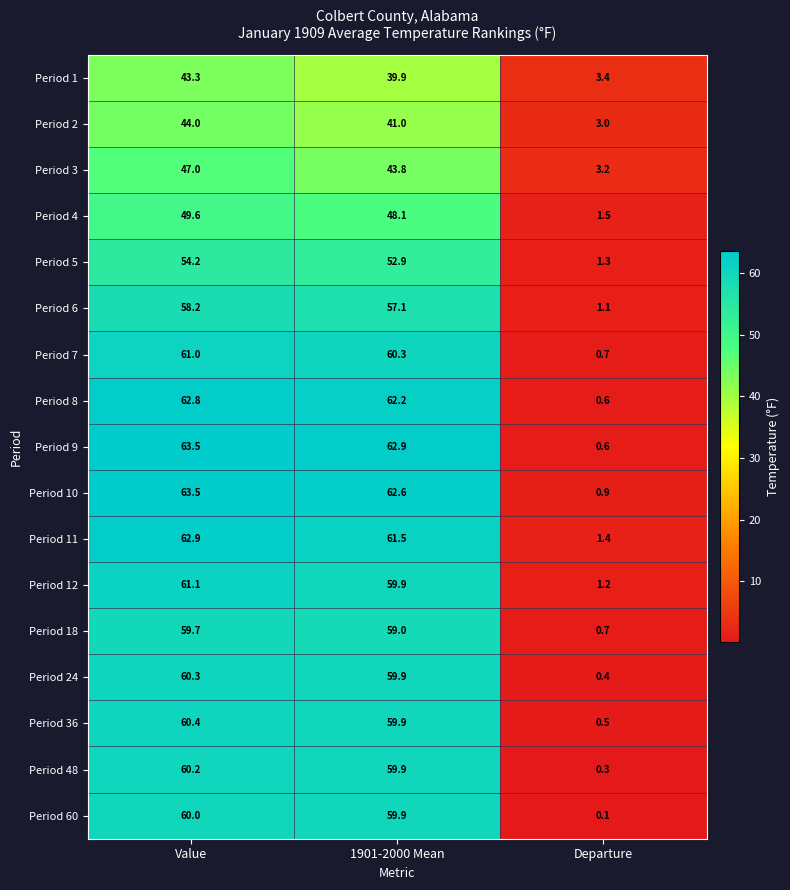

What is the average value of the Period 2 series?

29.3